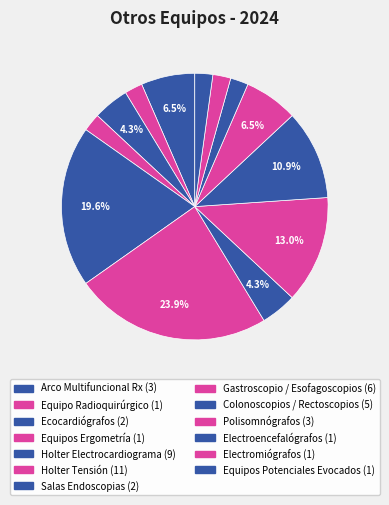

To the nearest percent, what is the difference between the Salas Endoscopias and Polisomnógrafos slice percentages?

2%